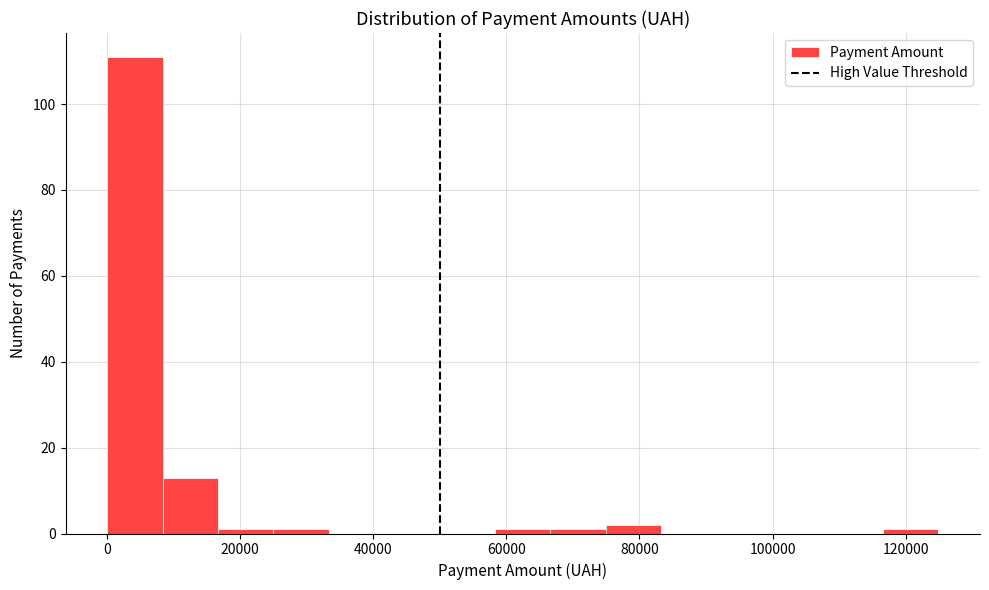

Reading left to right, list every bar in this chart as the range it spans on the x-axis followed by its height. Neither the bar edges nor the heights are printed on the chart, so give them approximately, as read against the axes.

0 to 8000: 112
8000 to 16000: 14
16000 to 26000: under 2
26000 to 34000: under 2
34000 to 42000: 0
42000 to 50000: 0
50000 to 58000: 0
58000 to 66000: under 2
66000 to 74000: under 2
74000 to 84000: 2
84000 to 92000: 0
92000 to 100000: 0
100000 to 108000: 0
108000 to 116000: 0
116000 to 124000: under 2